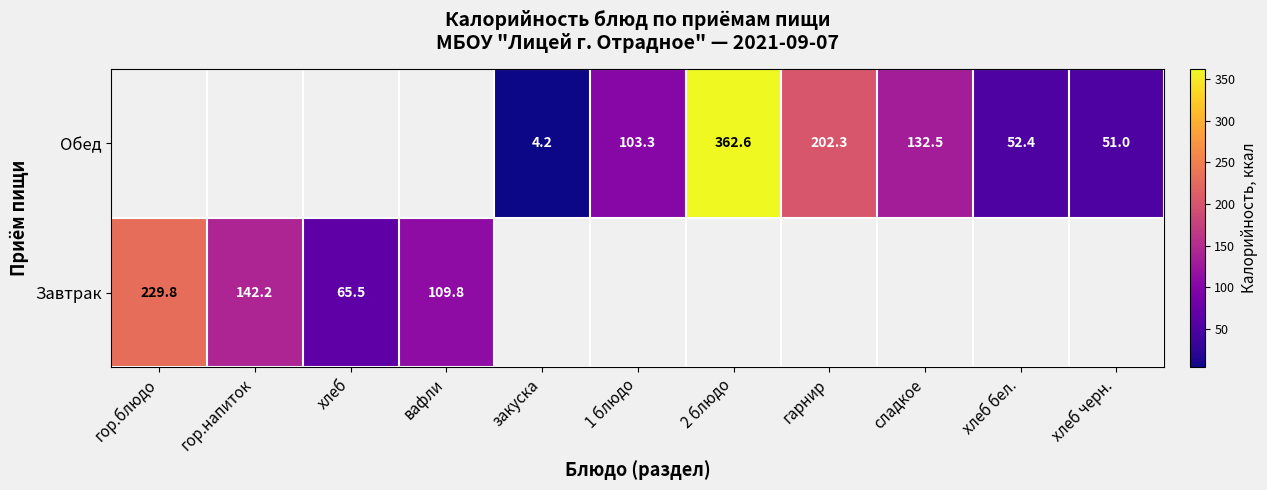

Which category has the lowest value across all series?

закуска